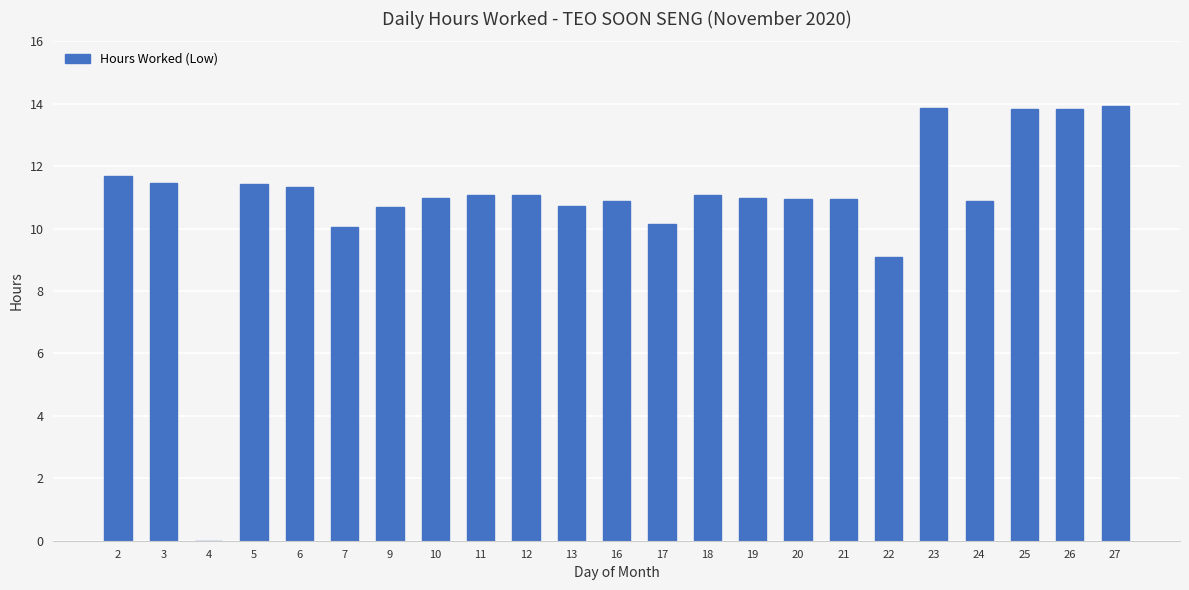

What value does the data have at 7?

10.0